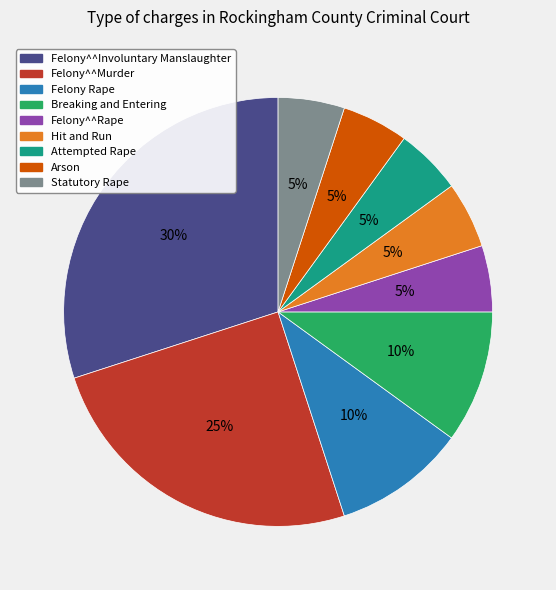

Is there a majority slice in this chart?

No